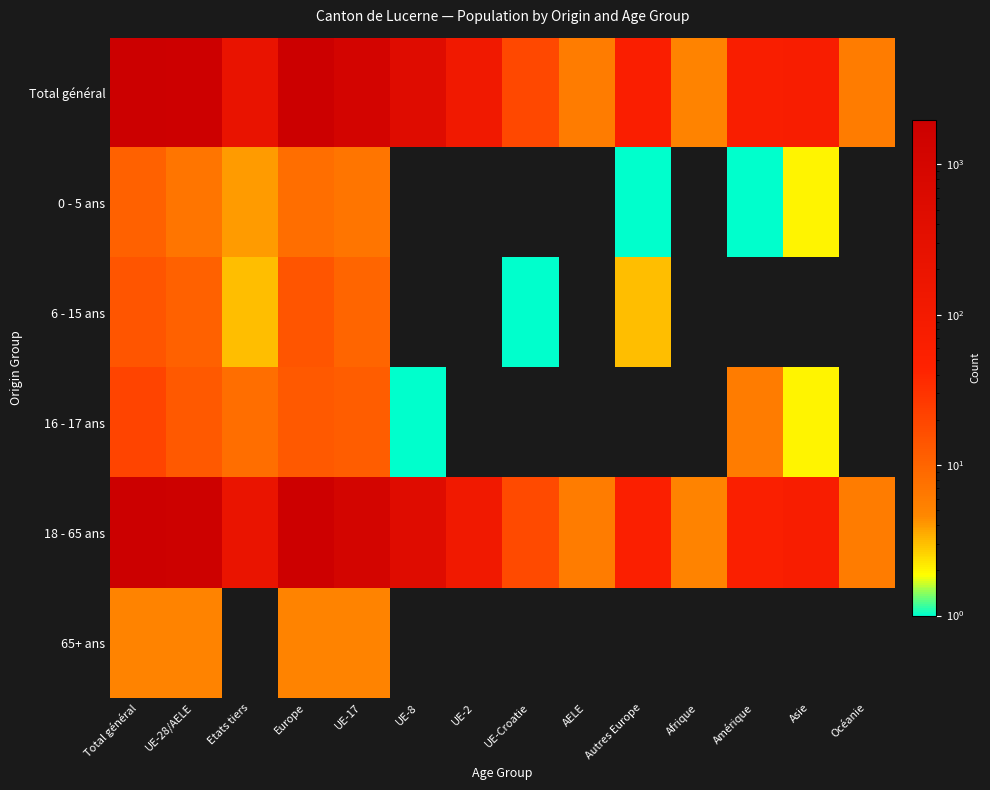

Reading left to right, list all the values displayed in this chart.

Total général: Total général=1975	UE-28/AELE=1758	Etats tiers=217	Europe=1821	UE-17=1146	UE-8=467	UE-2=120	UE-Croatie=19	AELE=6	Autres Europe=63	Afrique=5	Amérique=68	Asie=75	Océanie=6
0 - 5 ans: Total général=11	UE-28/AELE=7	Etats tiers=4	Europe=8	UE-17=7	UE-8=0	UE-2=0	UE-Croatie=0	AELE=0	Autres Europe=1	Afrique=0	Amérique=1	Asie=2	Océanie=0
6 - 15 ans: Total général=14	UE-28/AELE=11	Etats tiers=3	Europe=14	UE-17=10	UE-8=0	UE-2=0	UE-Croatie=1	AELE=0	Autres Europe=3	Afrique=0	Amérique=0	Asie=0	Océanie=0
16 - 17 ans: Total général=21	UE-28/AELE=13	Etats tiers=8	Europe=13	UE-17=12	UE-8=1	UE-2=0	UE-Croatie=0	AELE=0	Autres Europe=0	Afrique=0	Amérique=6	Asie=2	Océanie=0
18 - 65 ans: Total général=1924	UE-28/AELE=1722	Etats tiers=202	Europe=1781	UE-17=1112	UE-8=466	UE-2=120	UE-Croatie=18	AELE=6	Autres Europe=59	Afrique=5	Amérique=61	Asie=71	Océanie=6
65+ ans: Total général=5	UE-28/AELE=5	Etats tiers=0	Europe=5	UE-17=5	UE-8=0	UE-2=0	UE-Croatie=0	AELE=0	Autres Europe=0	Afrique=0	Amérique=0	Asie=0	Océanie=0